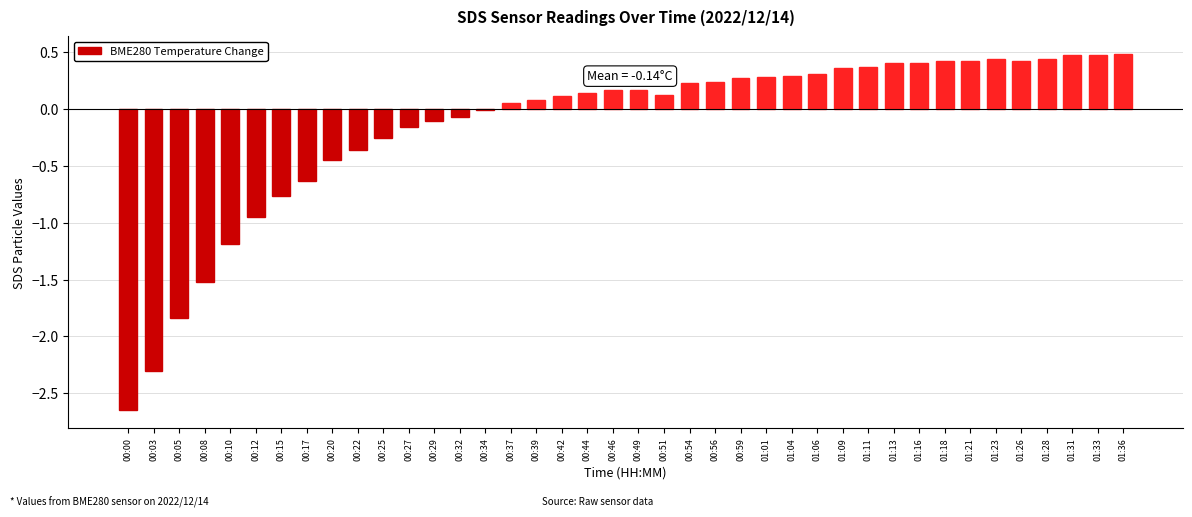

What is the sum of all values?

-5.7